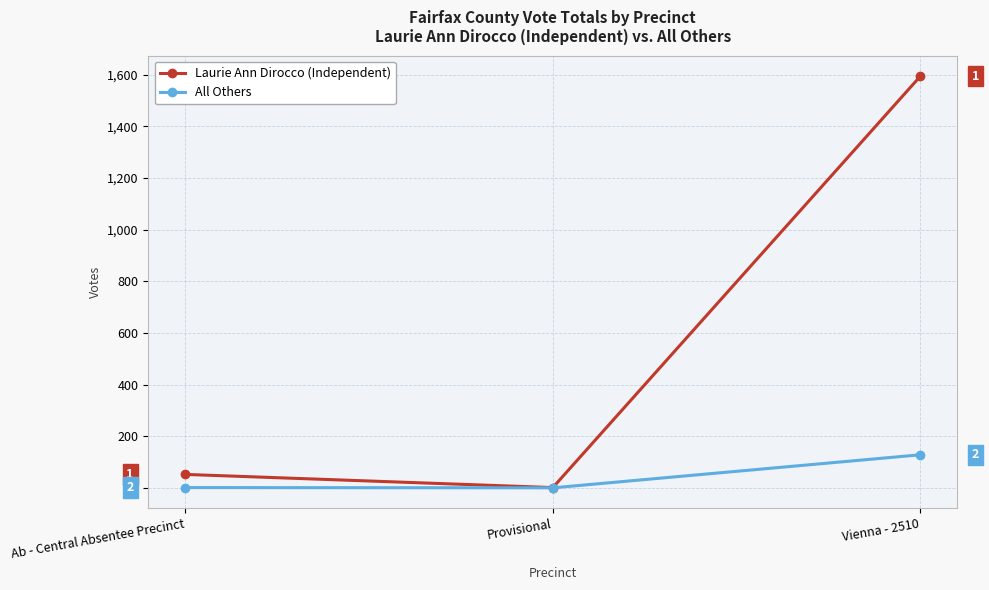

What is the average value of the Laurie Ann Dirocco (Independent) series?

549